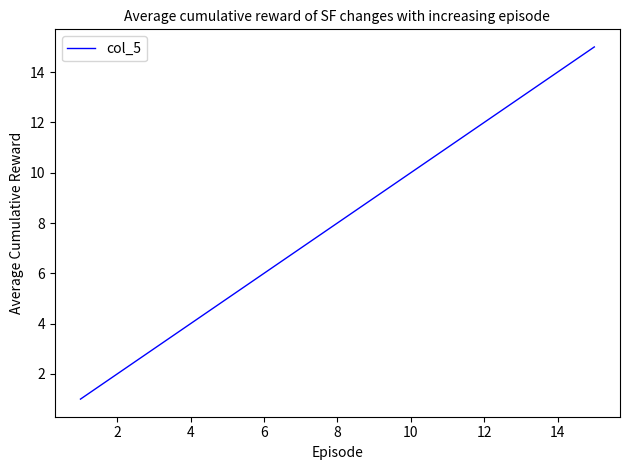

What is the maximum value shown in the chart?

15